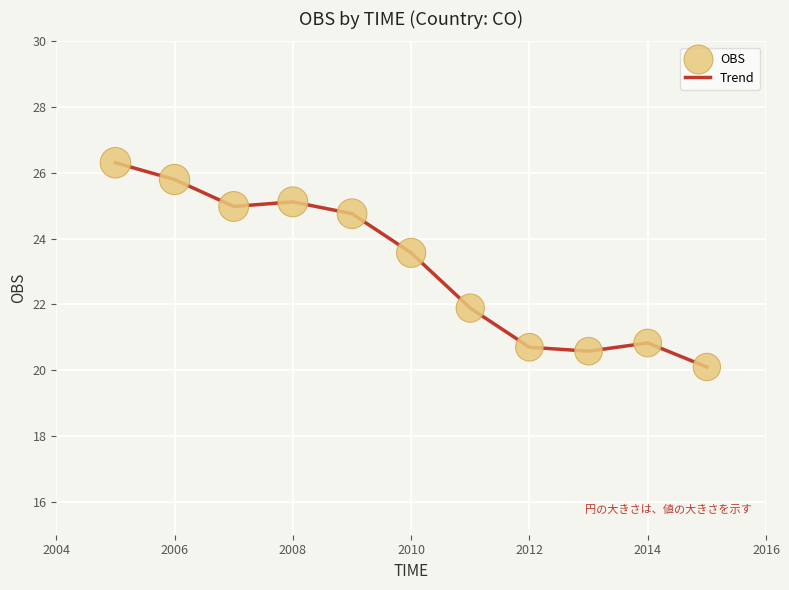

What is the minimum value shown in the chart?

20.1